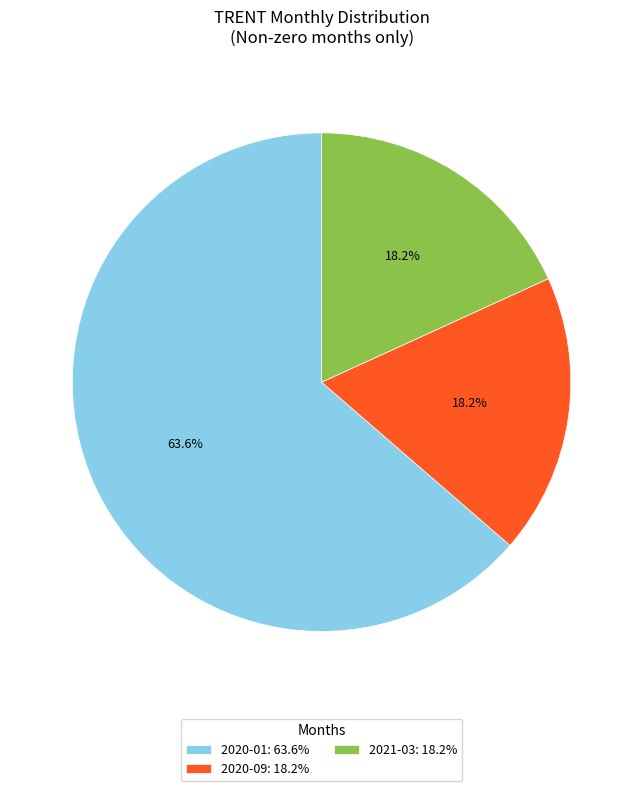

What portion of the pie excludes 2021-03: 18.2%?

81.8%